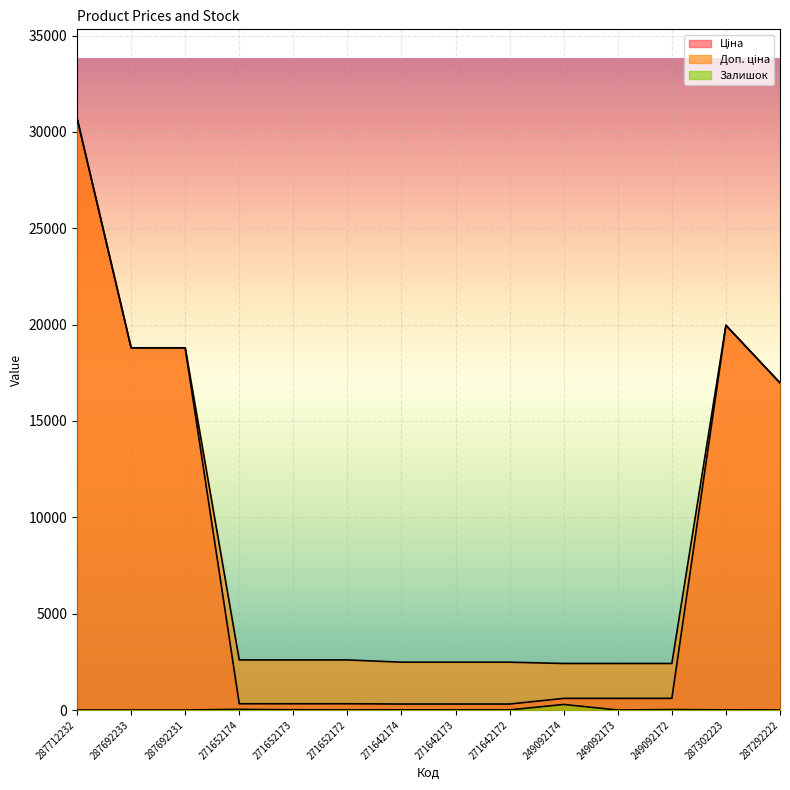

What are all the series names shown in the legend?

Ціна, Доп. ціна, Залишок